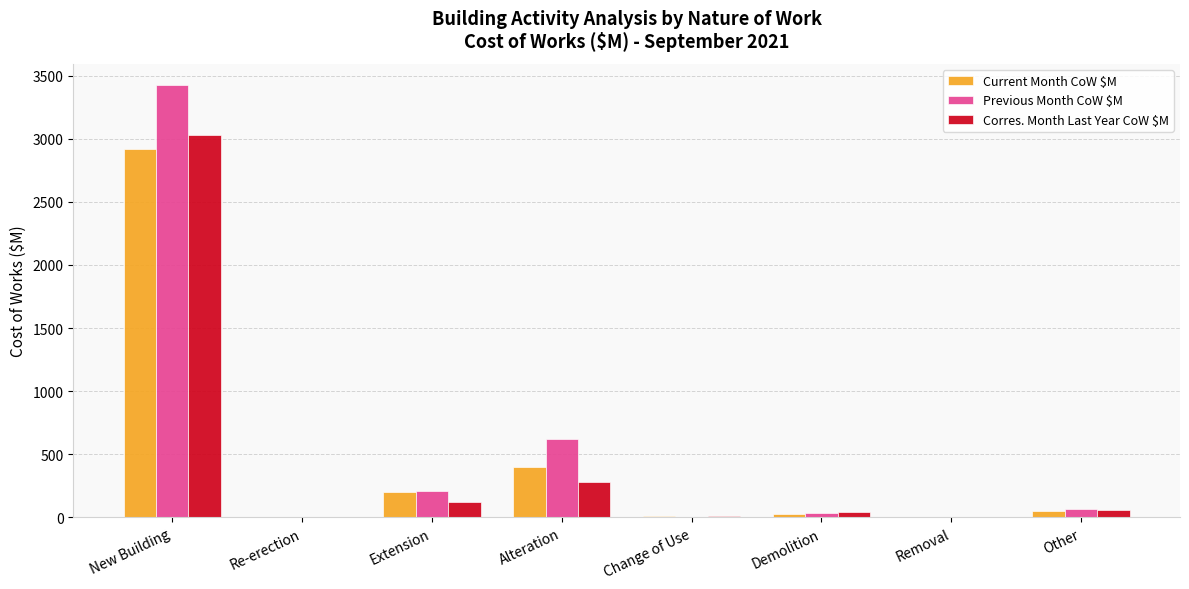

What is the highest value of the Current Month CoW $M series?

2921.8